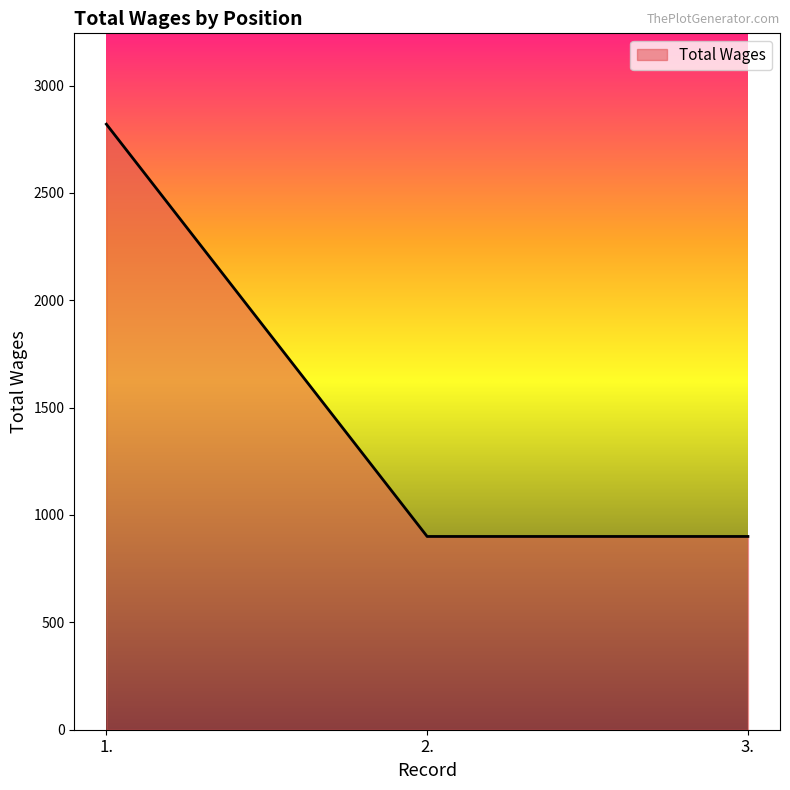

Is it true that the value at 2. is 900?

True